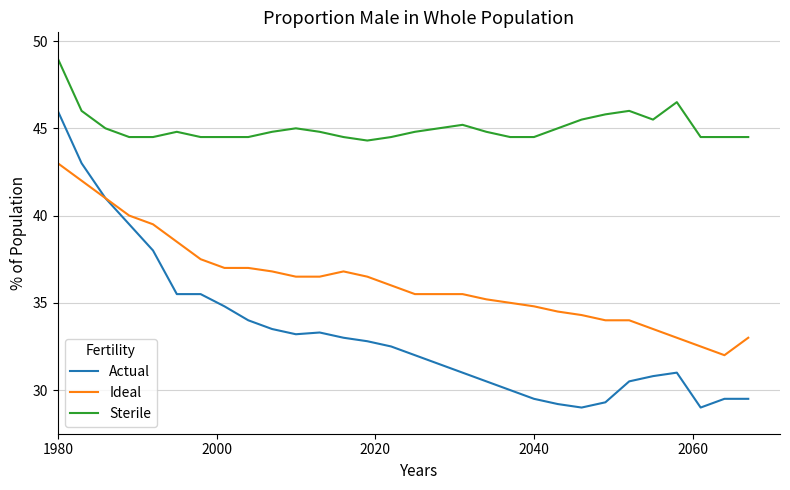

What is the highest value of the Actual series?

46.0